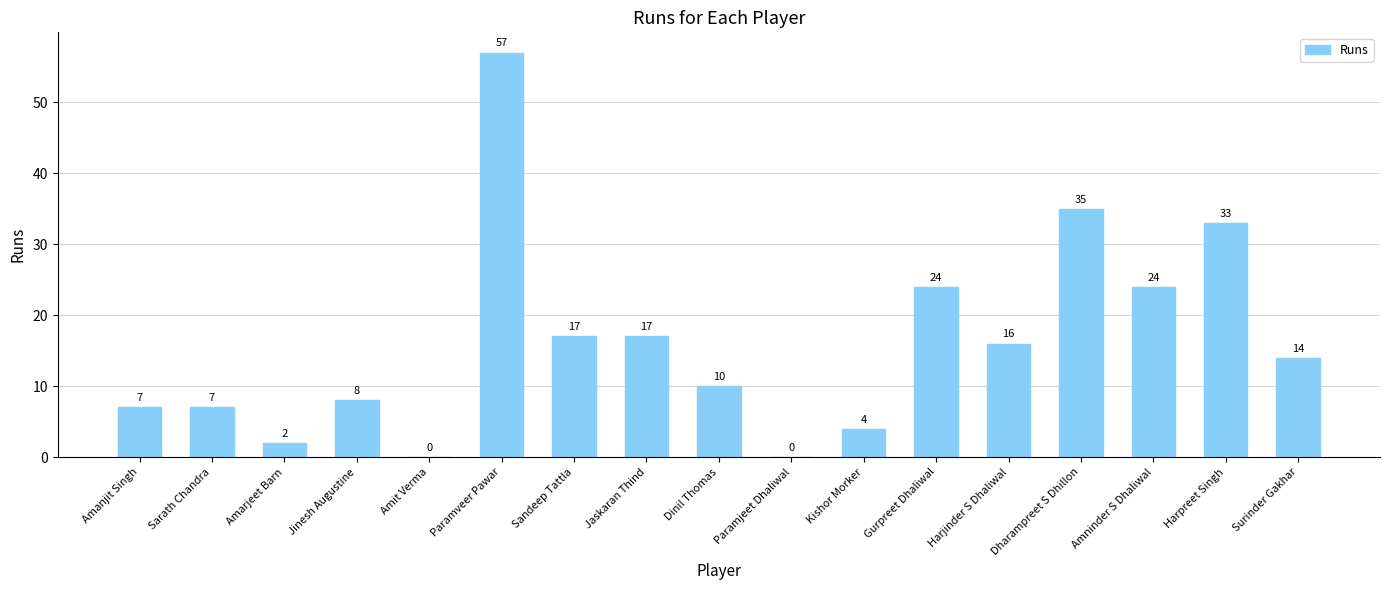

What is the sum of all values?

275